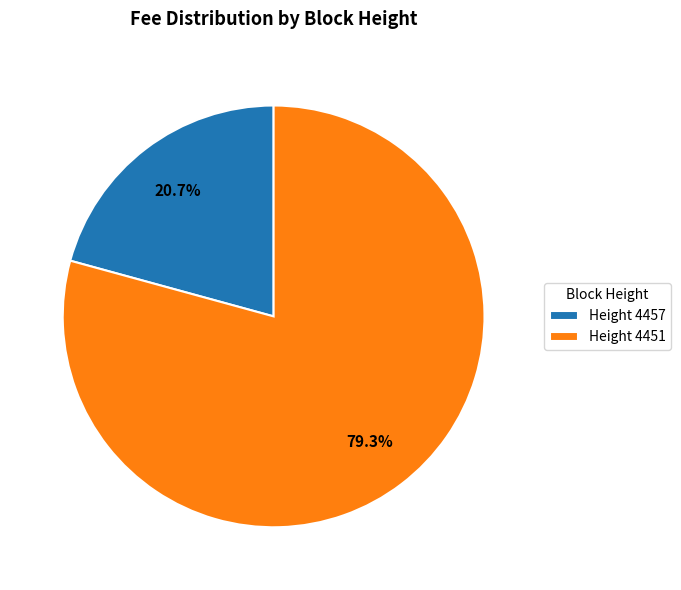

Rank the categories by value from highest to lowest.

Height 4451, Height 4457